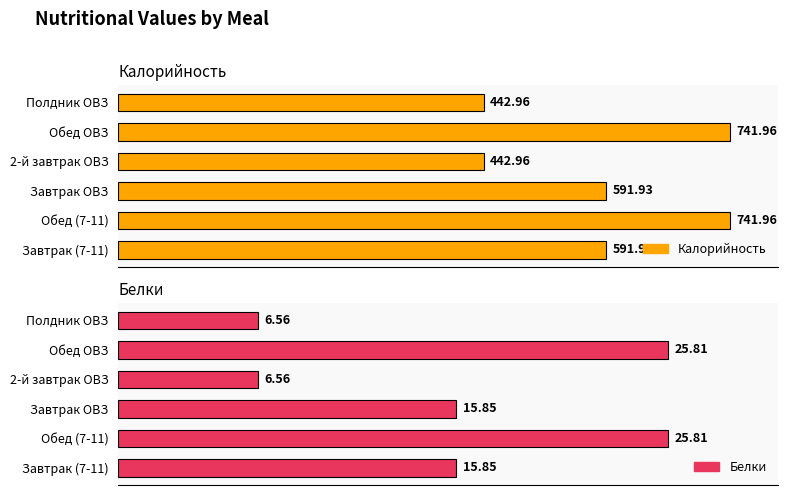

Rank the series by their average value, from lowest to highest.

Белки, Калорийность